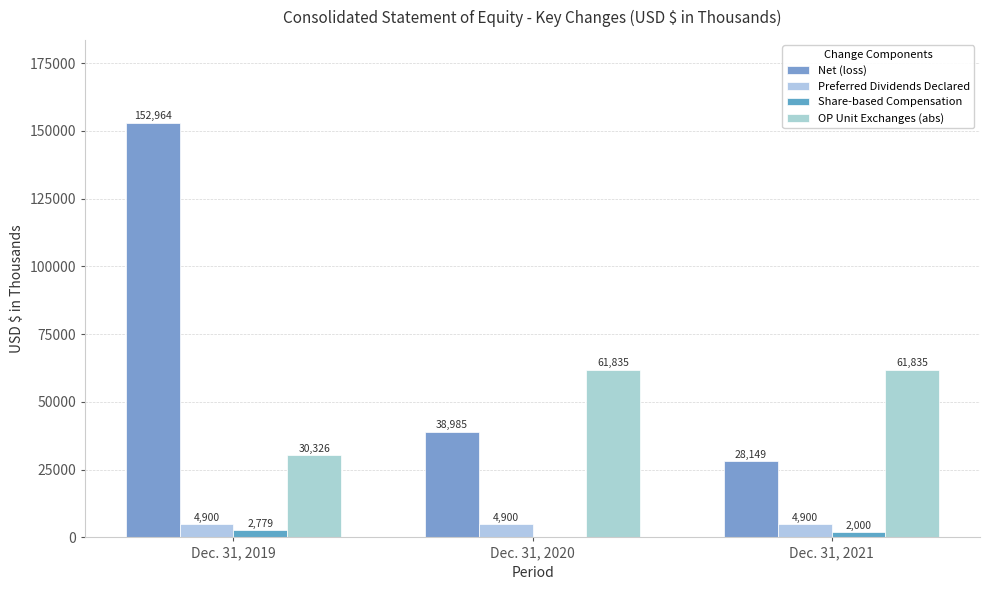

Reading left to right, list all the values displayed in this chart.

Net (loss): 152964	38985	28149
Preferred Dividends Declared: 4900	4900	4900
Share-based Compensation: 2779	0	2000
OP Unit Exchanges (abs): 30326	61835	61835